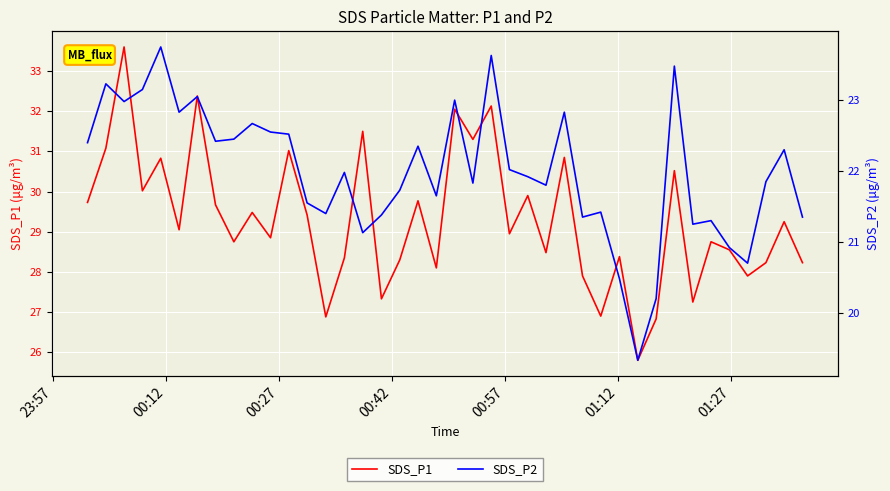

What is the highest value of the SDS_P1 series?

33.6